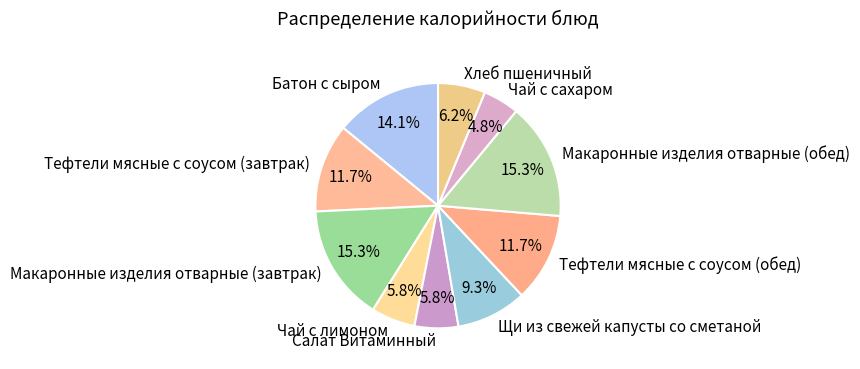

Is the sum of Чай с сахаром and Щи из свежей капусты со сметаной greater than half?

No